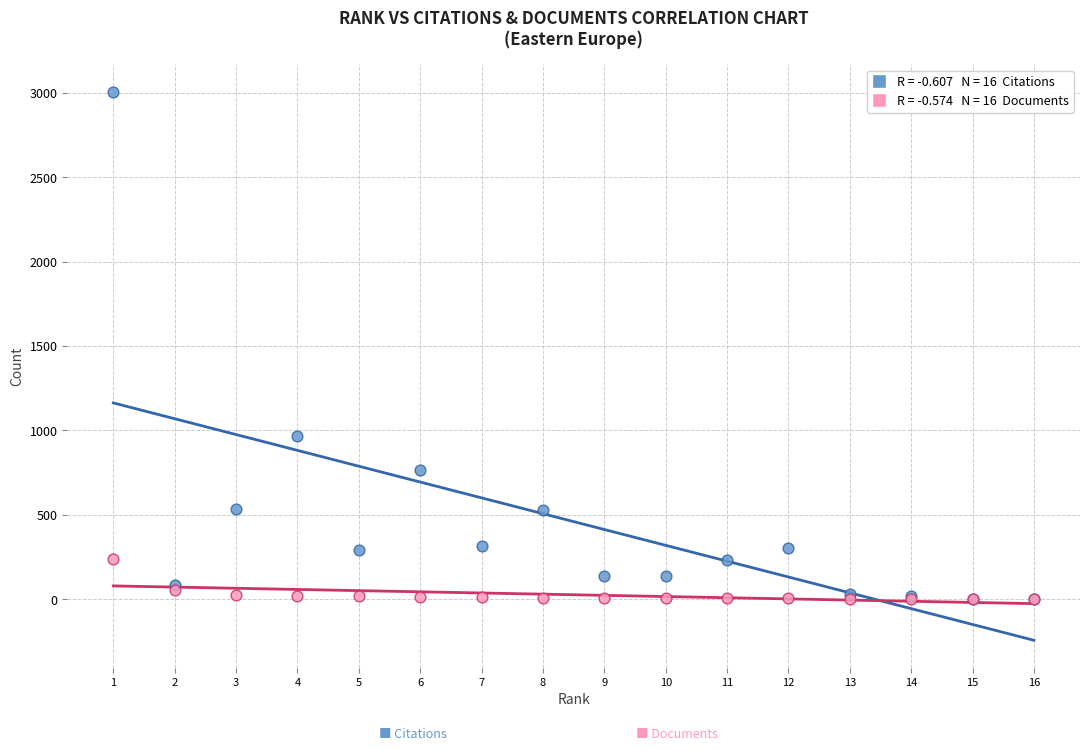

Across all series, what Y value is closest to 1503?

964